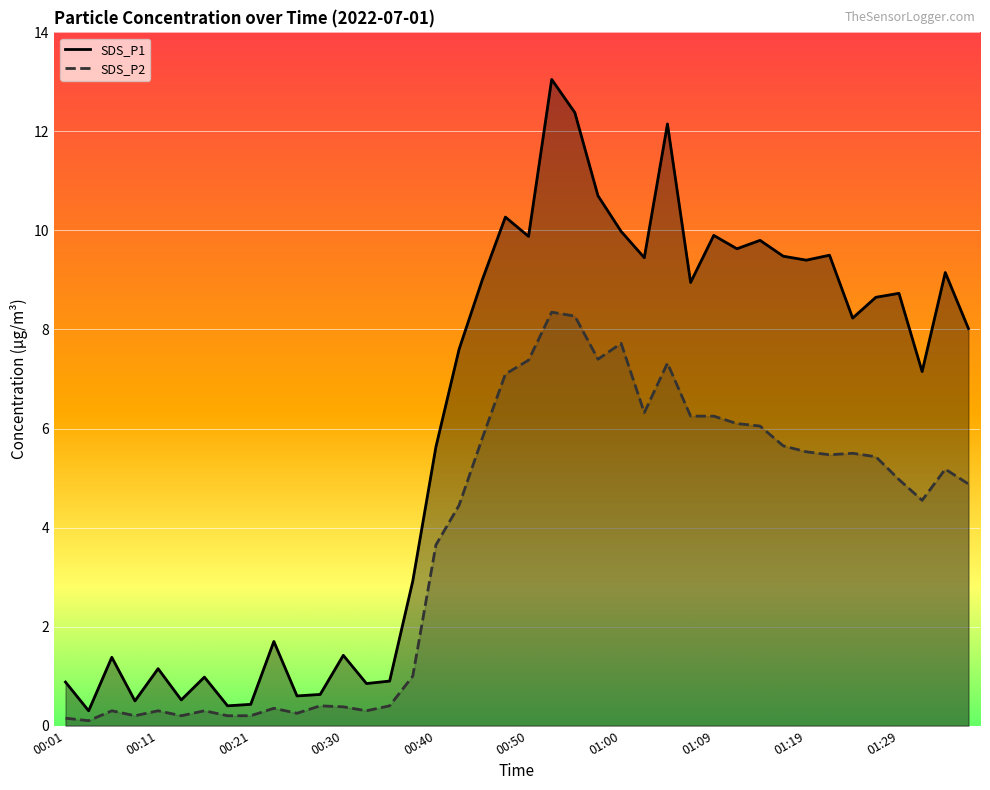

What is the label of the 26th point from the right?

00:35